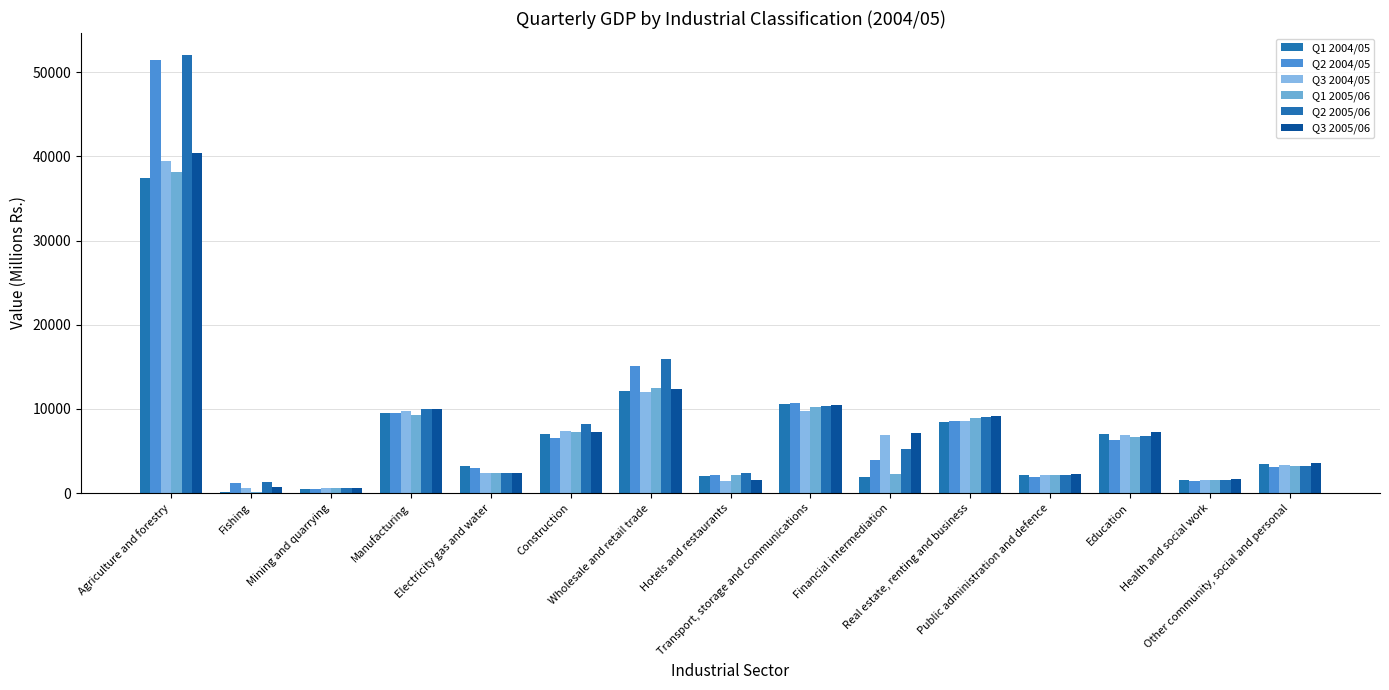

Between Hotels and restaurants and Transport, storage and communications, which series saw the biggest shift?

Q3 2005/06